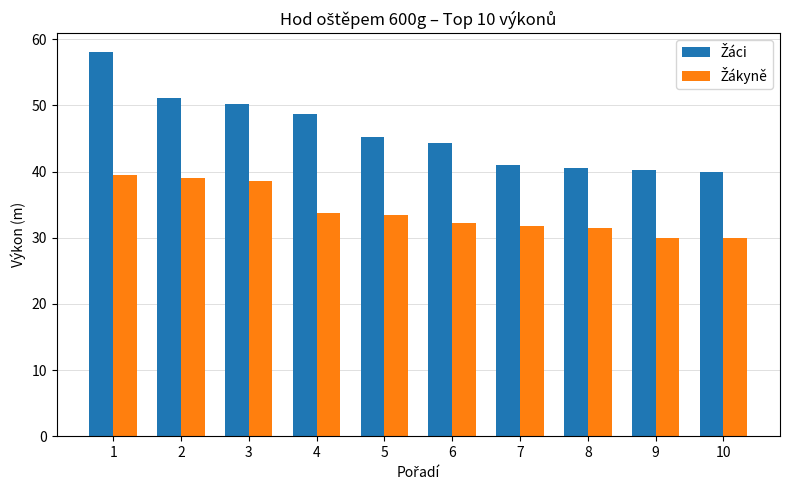

What is the total value across all series at 8?

72.0